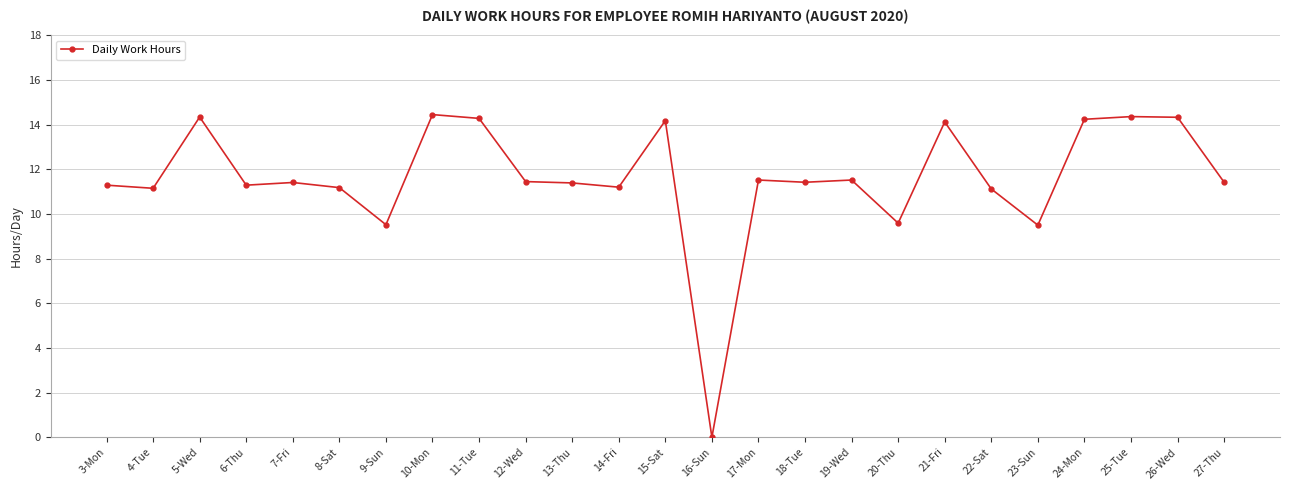

What is the change in value from 8-Sat to 20-Thu?

-1.6